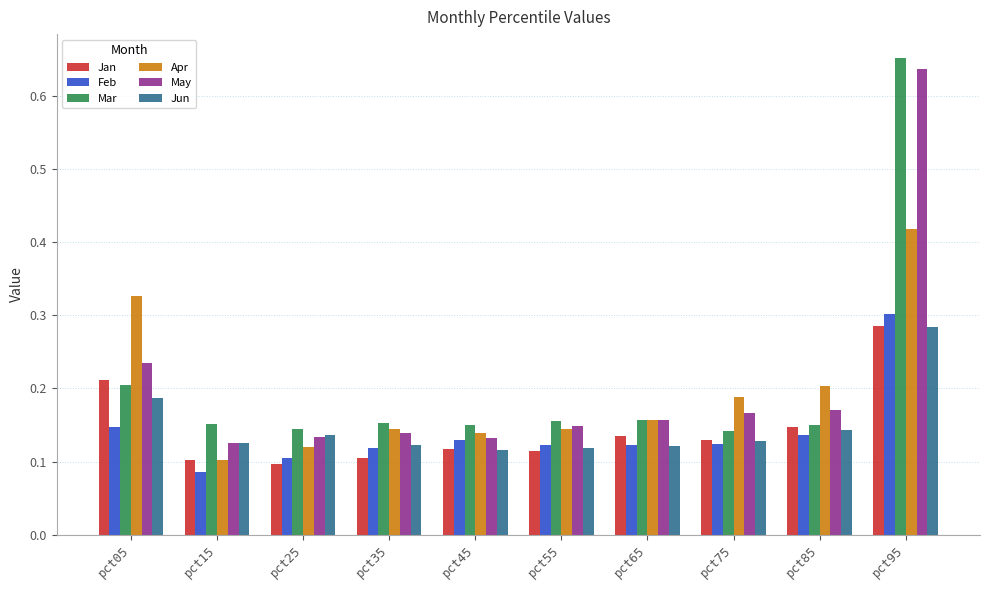

What is the sum of the Mar values at pct95 and pct05?

0.9